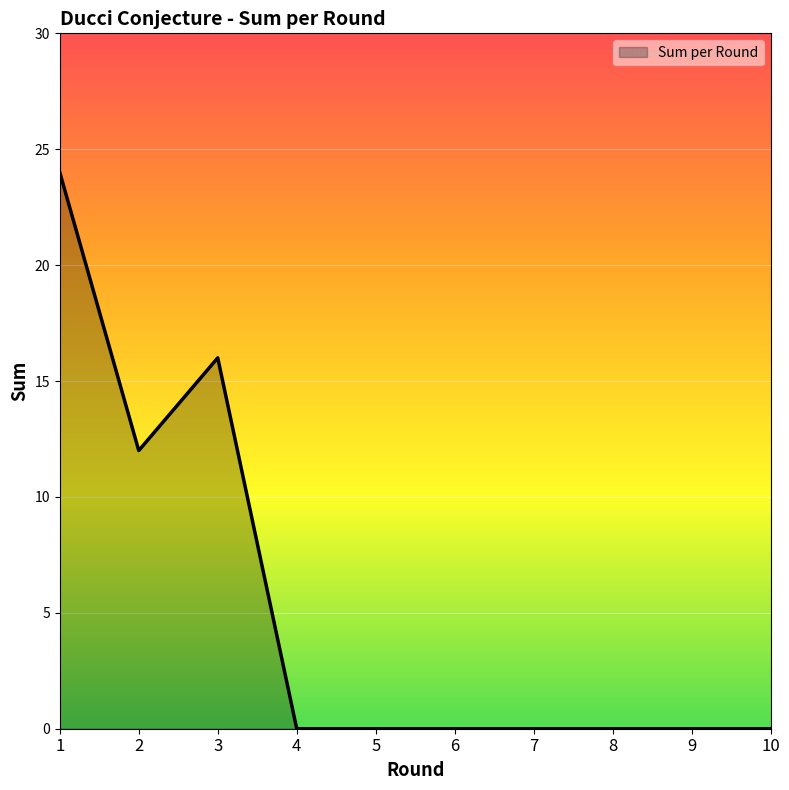

What is the average value?

5